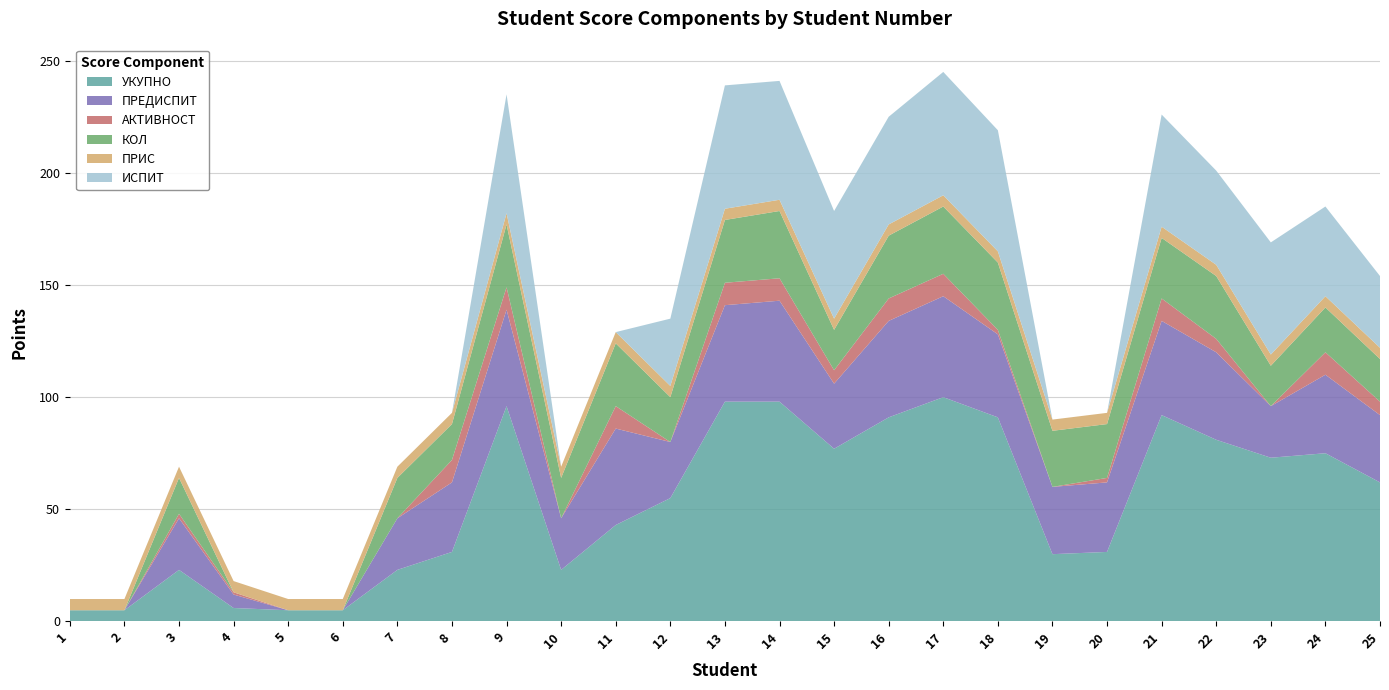

Reading left to right, what are all the values shown in this chart?

УКУПНО: 1=5	2=5	3=23	4=6	5=5	6=5	7=23	8=31	9=96	10=23	11=43	12=55	13=98	14=98	15=77	16=91	17=100	18=91	19=30	20=31	21=92	22=81	23=73	24=75	25=62
ПРЕДИСПИТ: 1=0	2=0	3=23	4=6	5=0	6=0	7=23	8=31	9=43	10=23	11=43	12=25	13=43	14=45	15=29	16=43	17=45	18=37	19=30	20=31	21=42	22=39	23=23	24=35	25=30
АКТИВНОСТ: 1=0	2=0	3=2	4=1	5=0	6=0	7=0	8=10	9=10	10=0	11=10	12=0	13=10	14=10	15=6	16=10	17=10	18=2	19=0	20=2	21=10	22=6	23=0	24=10	25=6
КОЛ: 1=0	2=0	3=16	4=0	5=0	6=0	7=18	8=16	9=28	10=18	11=28	12=20	13=28	14=30	15=18	16=28	17=30	18=30	19=25	20=24	21=27	22=28	23=18	24=20	25=19
ПРИС: 1=5	2=5	3=5	4=5	5=5	6=5	7=5	8=5	9=5	10=5	11=5	12=5	13=5	14=5	15=5	16=5	17=5	18=5	19=5	20=5	21=5	22=5	23=5	24=5	25=5
ИСПИТ: 1=0	2=0	3=0	4=0	5=0	6=0	7=0	8=0	9=53	10=0	11=0	12=30	13=55	14=53	15=48	16=48	17=55	18=54	19=0	20=0	21=50	22=42	23=50	24=40	25=32